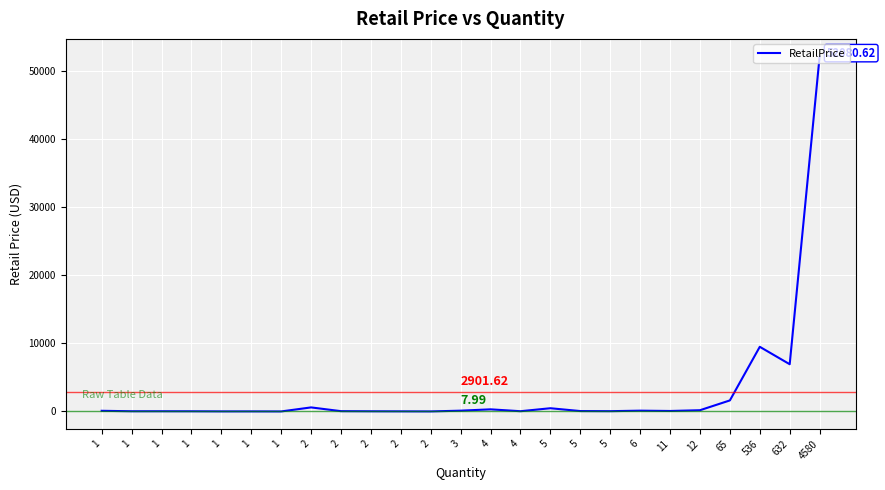

Read the value at 1.

8.0